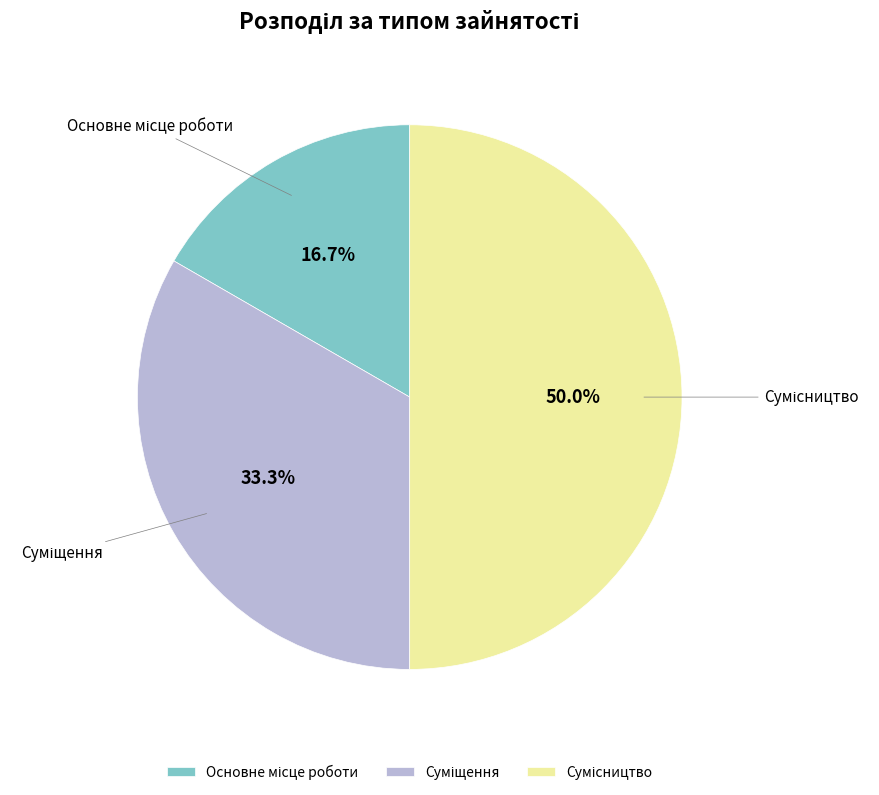

Is Основне місце роботи the majority of the pie?

No